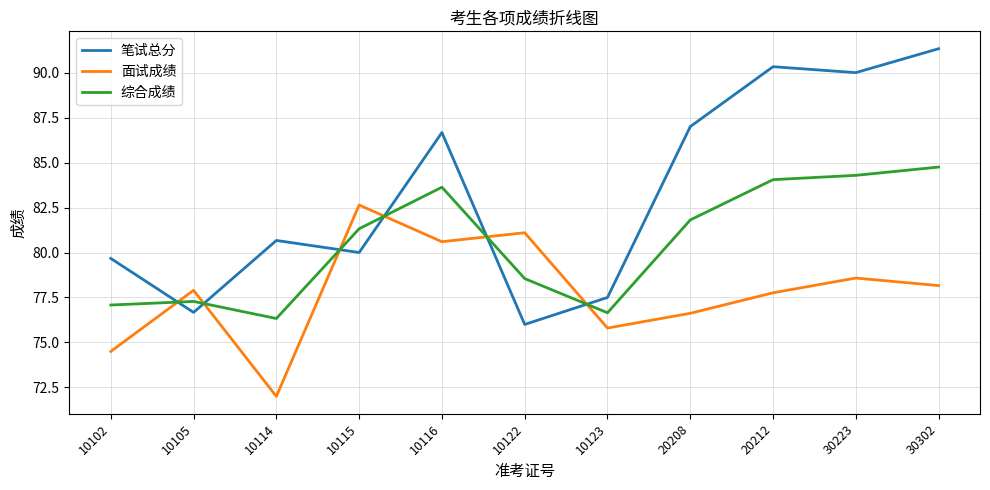

What is the minimum value for 笔试总分?

76.0